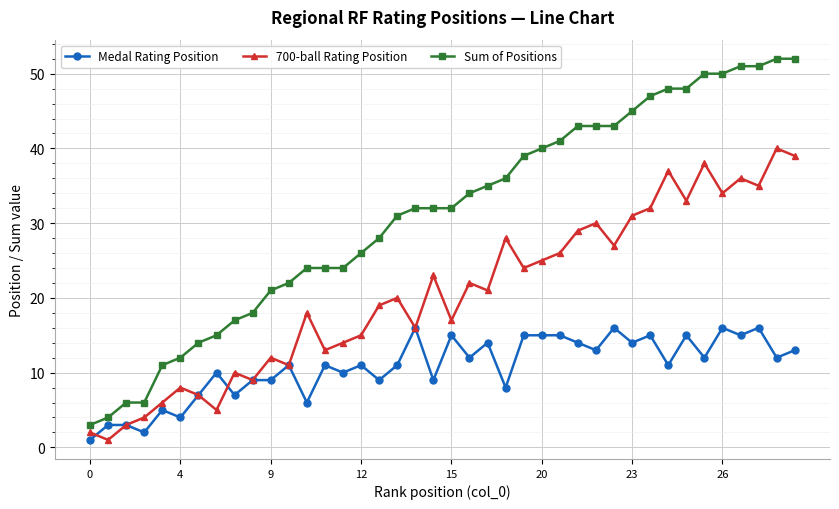

True or false: 700-ball Rating Position has more than 2 interior local peaks.

True